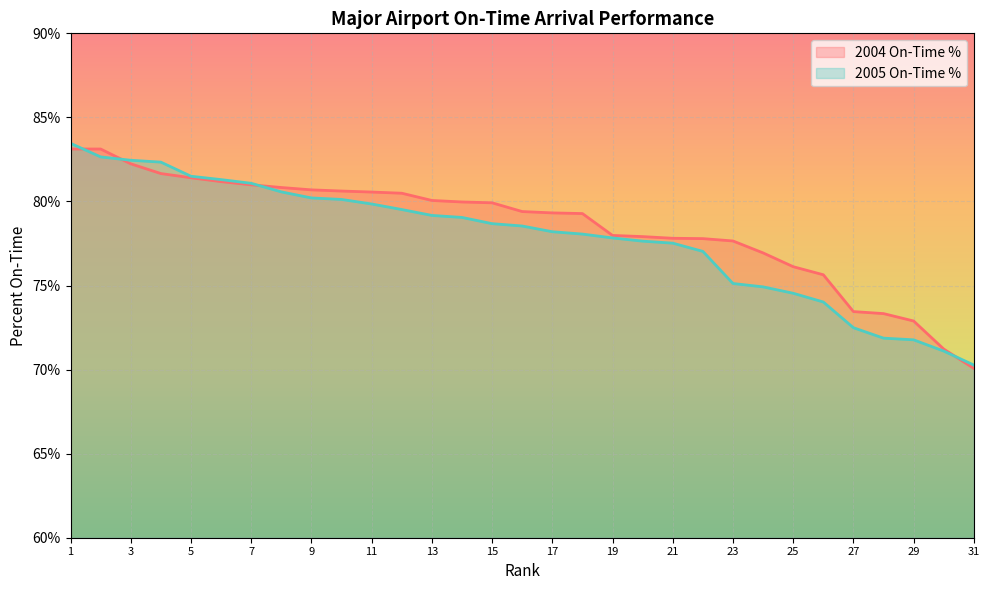

What is the smallest value displayed?

70.1